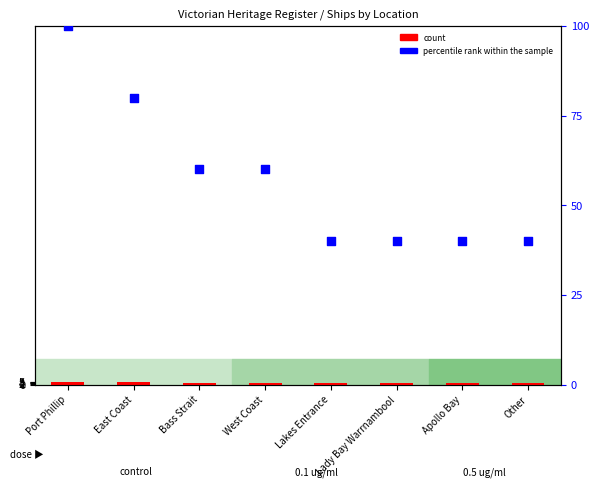

What is the total value across all series at West Coast?

63